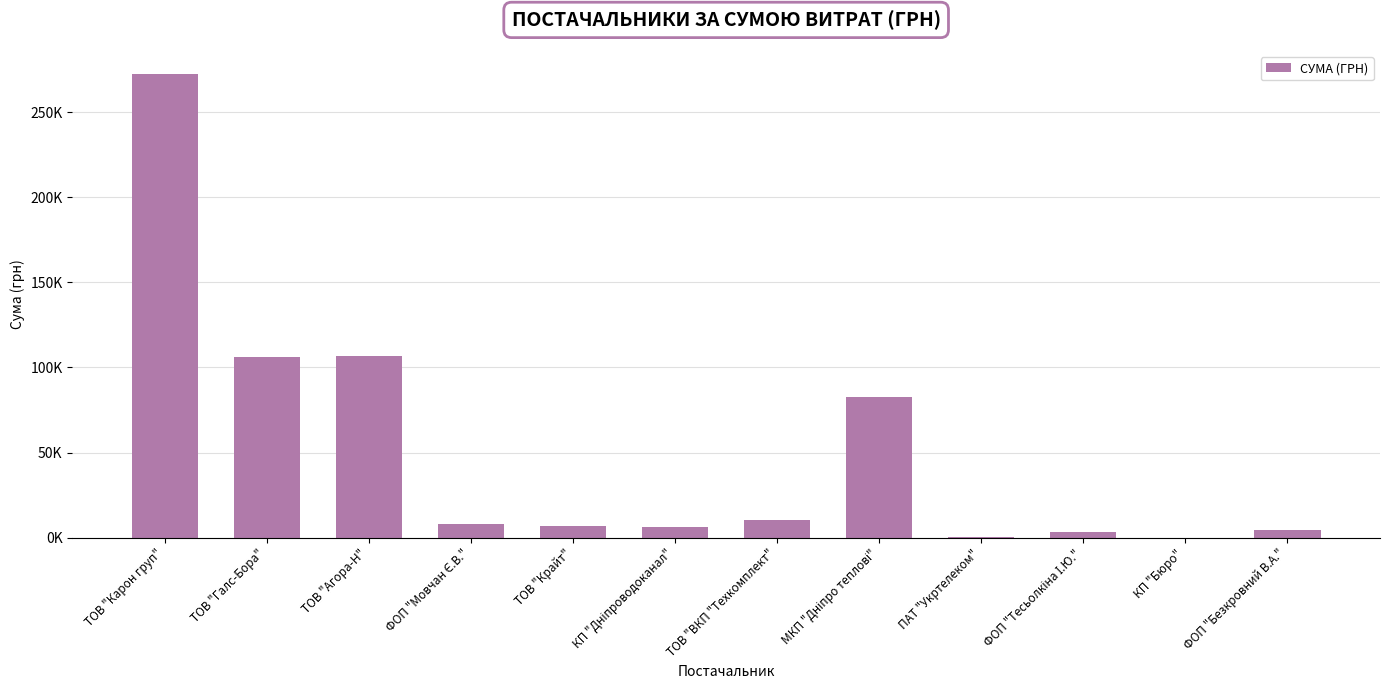

The value at ТОВ "Галс-Бора" is 106148.1. True or false?

True